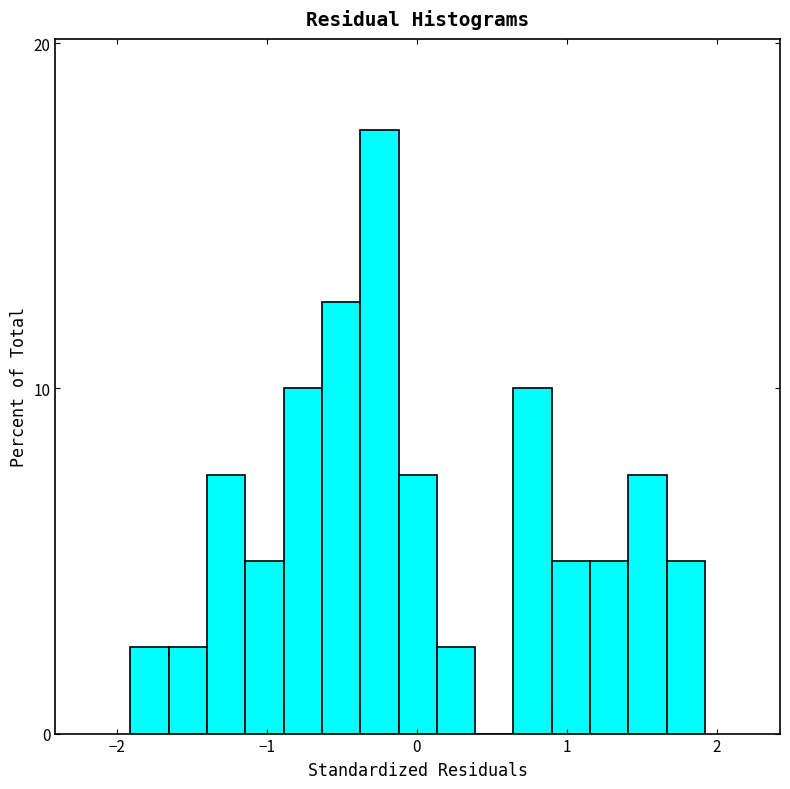

Read against the x-axis, roughly where is the centre of the tallest bar?

-0.3